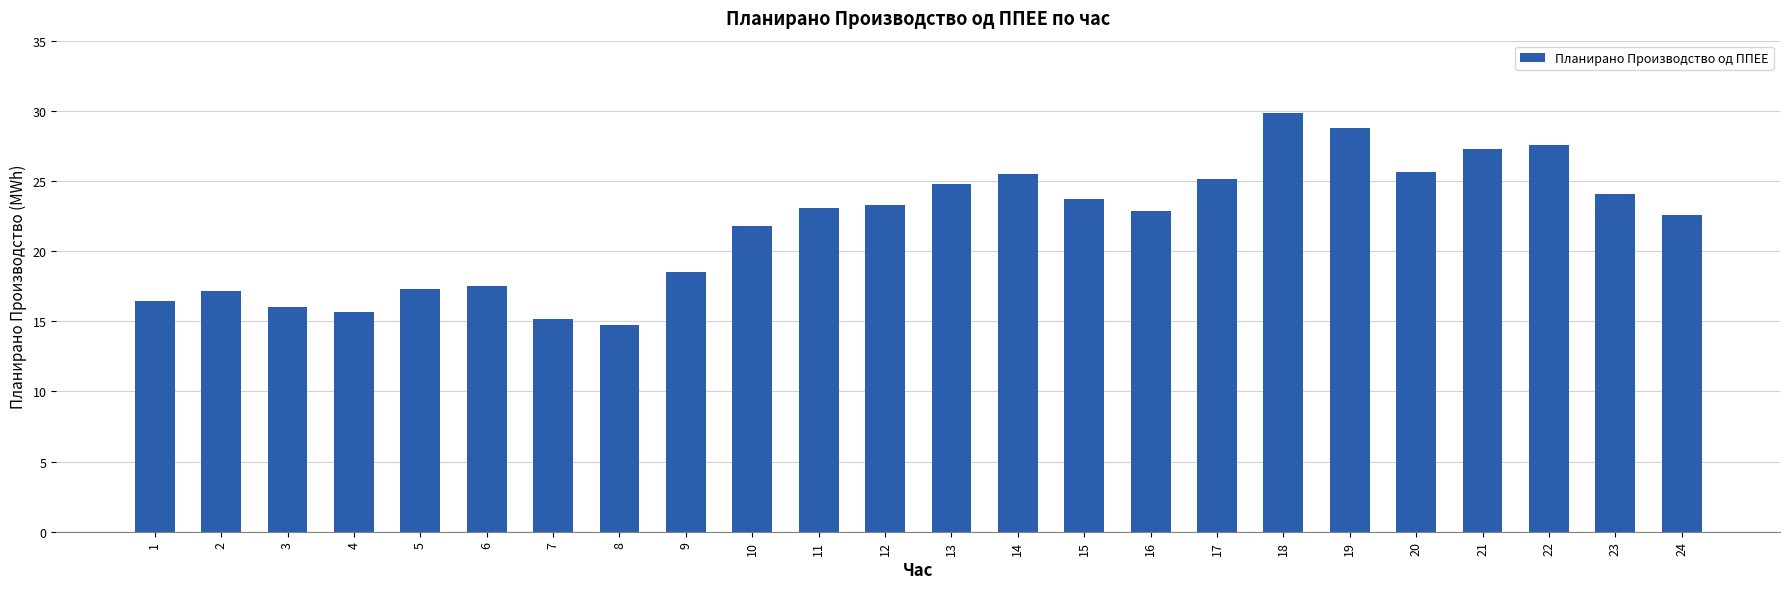

How many bars are there in total?

24